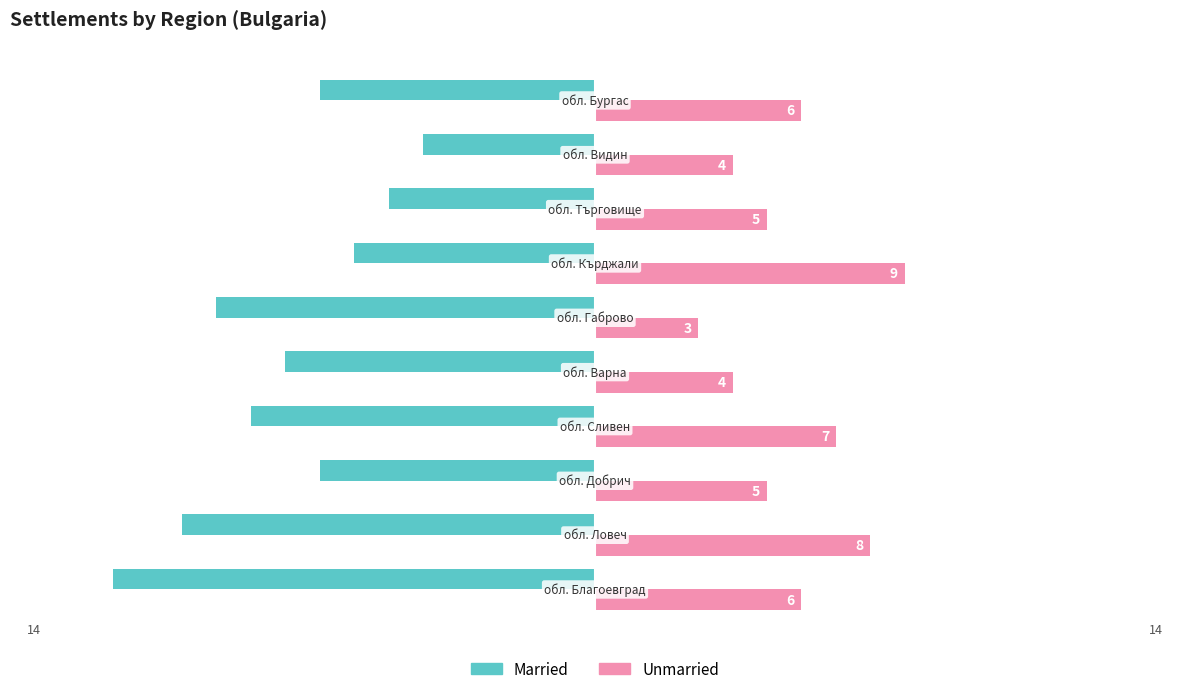

Which series has the largest total across all categories?

Unmarried